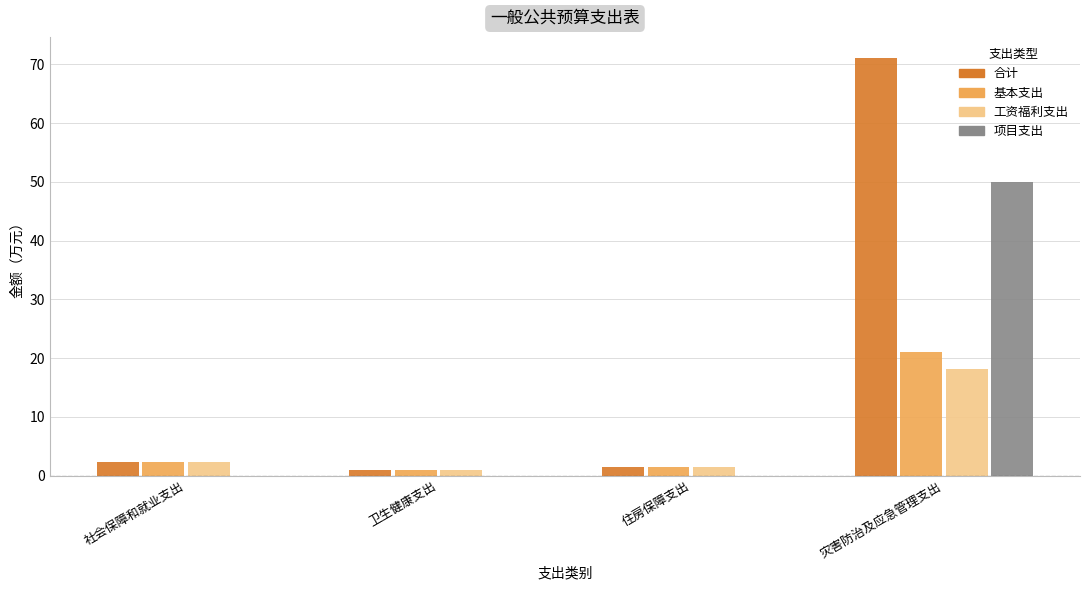

How many series are shown in this chart?

4